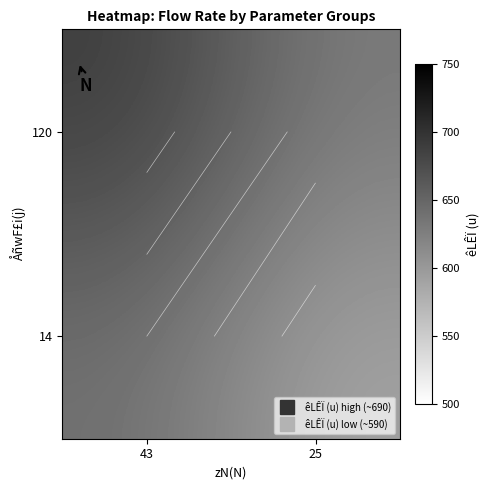

What is the sum of the 120 values at 43 and 25?

1320